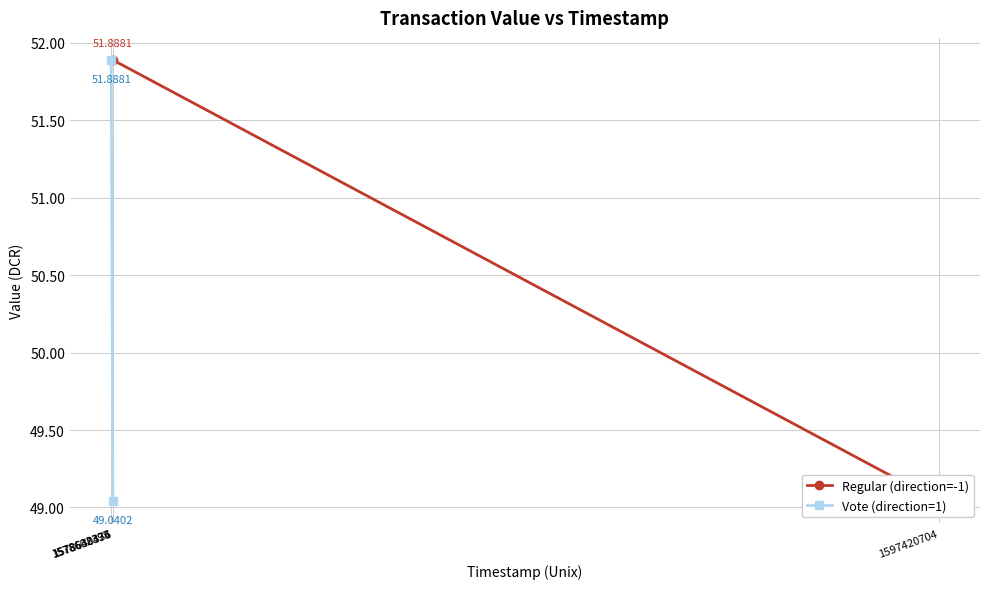

What is the value of the Vote (direction=1) point at the 2nd from the left?

49.0